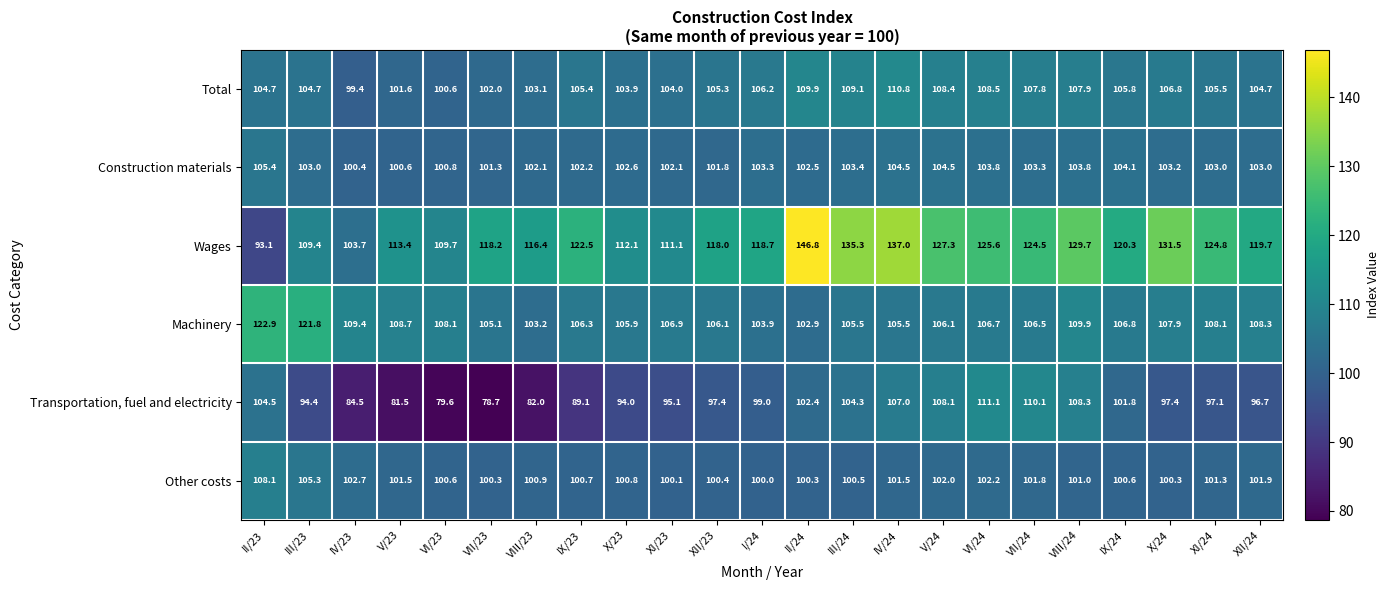

How many data points does each series have?

23